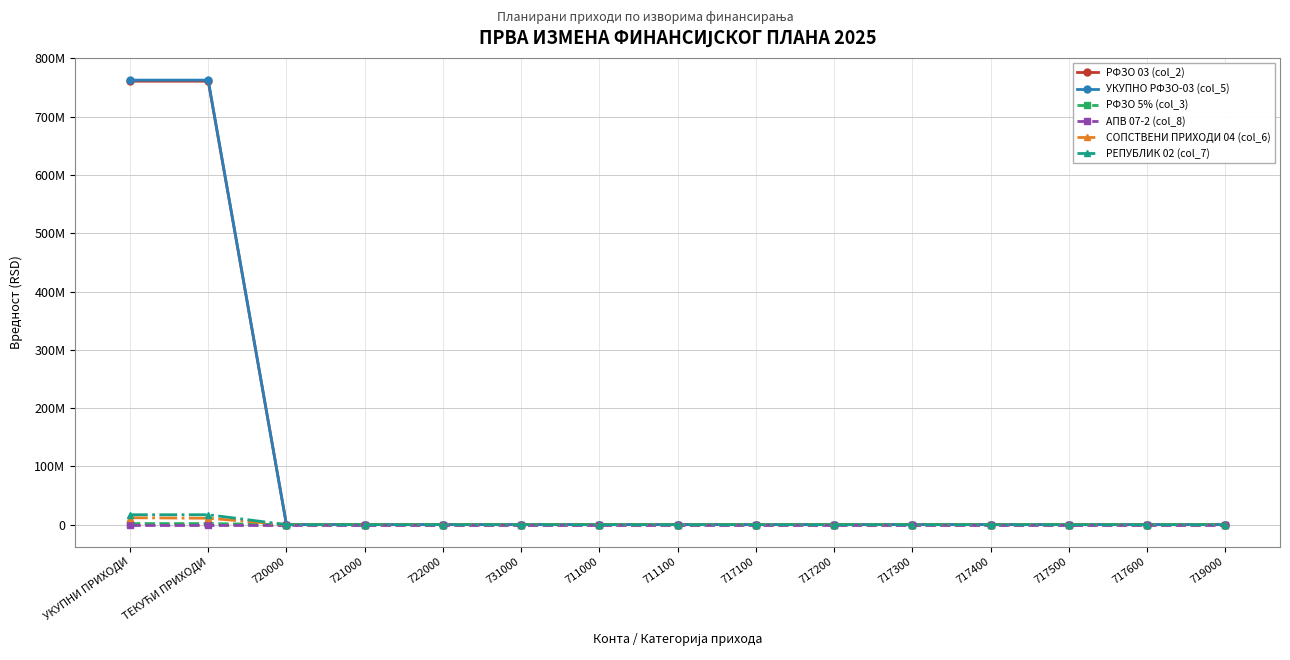

Which series has the largest total across all categories?

УКУПНО РФЗО-03 (col_5)